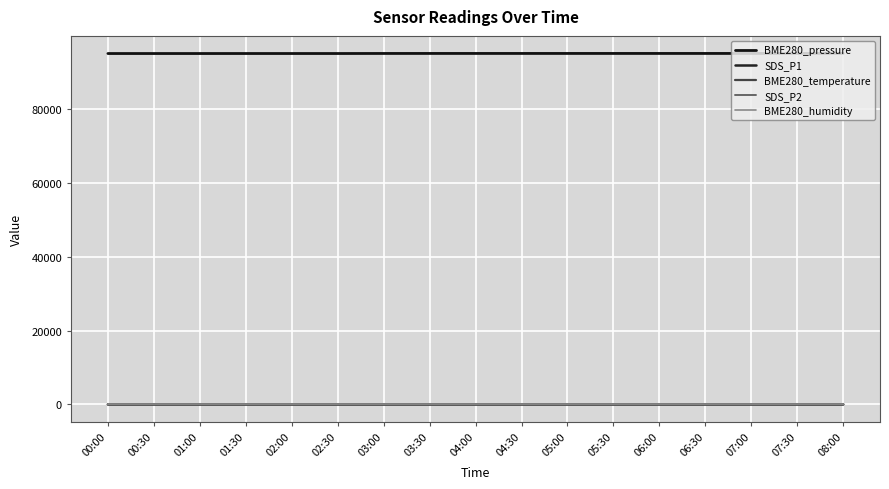

Reading left to right, list all the values displayed in this chart.

BME280_pressure: 00:00=95173.8	00:30=95173.8	01:00=95173.8	01:30=95176.9	02:00=95176.9	02:30=95176.9	03:00=95190.2	03:30=95194.3	04:00=95194.3	04:30=95194.3	05:00=95194.3	05:30=95194.9	06:00=95194.9	06:30=95194.9	07:00=95194.9	07:30=95197.2	08:00=95197.2
SDS_P1: 00:00=7.8	00:30=7.8	01:00=7.8	01:30=4.8	02:00=4.8	02:30=4.8	03:00=5.7	03:30=6.3	04:00=6.3	04:30=6.3	05:00=6.3	05:30=6.2	06:00=6.2	06:30=6.2	07:00=6.2	07:30=4.0	08:00=4.0
BME280_temperature: 00:00=14.4	00:30=14.4	01:00=14.4	01:30=14.3	02:00=14.3	02:30=14.3	03:00=14.2	03:30=14.3	04:00=14.3	04:30=14.3	05:00=14.3	05:30=14.2	06:00=14.2	06:30=14.2	07:00=14.2	07:30=14.2	08:00=14.2
SDS_P2: 00:00=3.8	00:30=3.8	01:00=3.8	01:30=3.4	02:00=3.4	02:30=3.4	03:00=3.7	03:30=3.8	04:00=3.8	04:30=3.8	05:00=3.8	05:30=4.5	06:00=4.5	06:30=4.5	07:00=4.5	07:30=3.6	08:00=3.6
BME280_humidity: 00:00=100.0	00:30=100.0	01:00=100.0	01:30=99.4	02:00=99.4	02:30=99.4	03:00=99.1	03:30=100.0	04:00=100.0	04:30=100.0	05:00=100.0	05:30=99.9	06:00=99.9	06:30=99.9	07:00=99.9	07:30=99.9	08:00=99.9